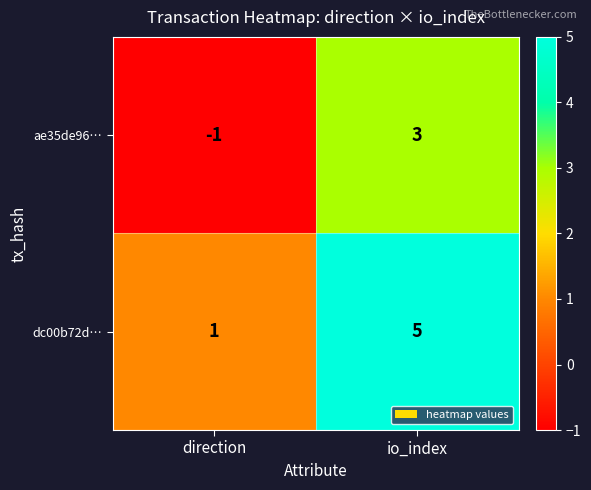

Rank the series by their maximum value, from highest to lowest.

dc00b72d…, ae35de96…